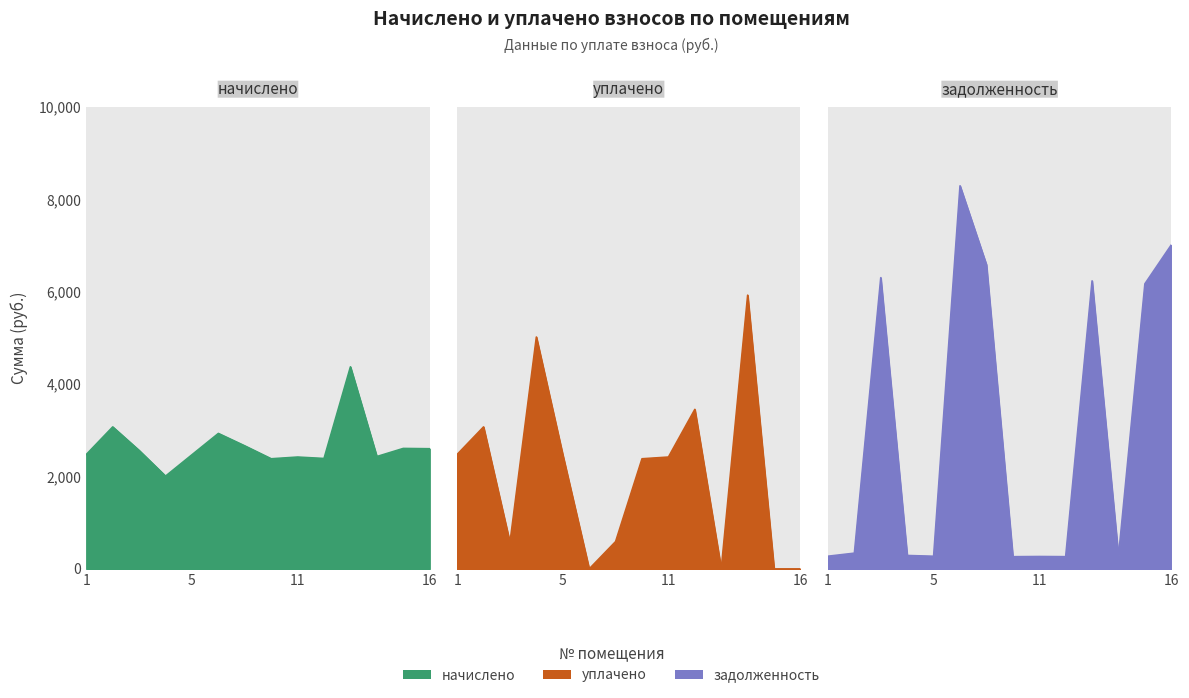

What is the difference between the задолженность values at 4 and 3?

6013.5